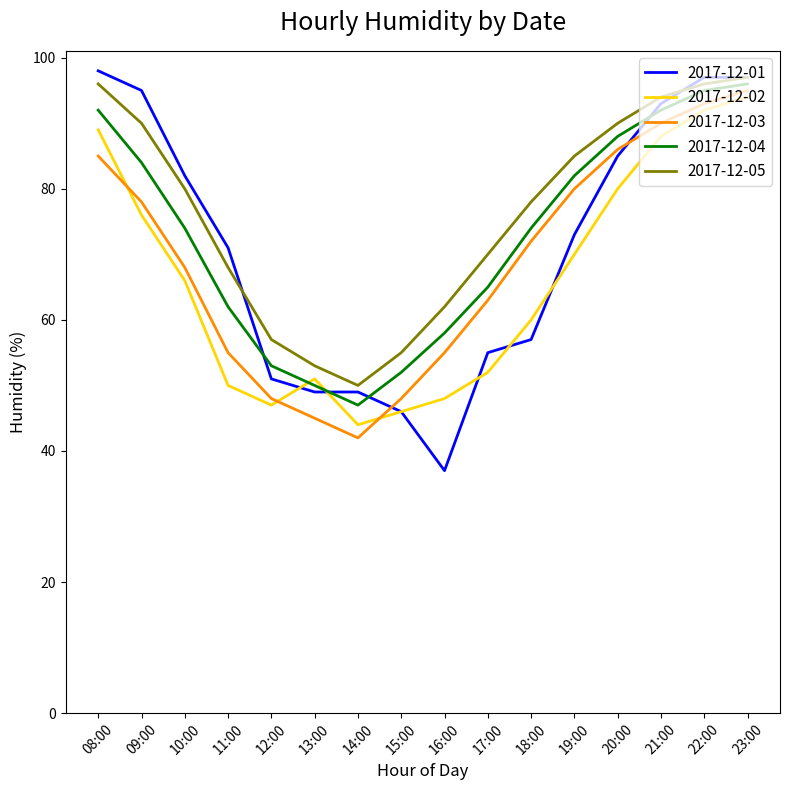

What is the difference between the maximum and second lowest values in the 2017-12-03 series?

50